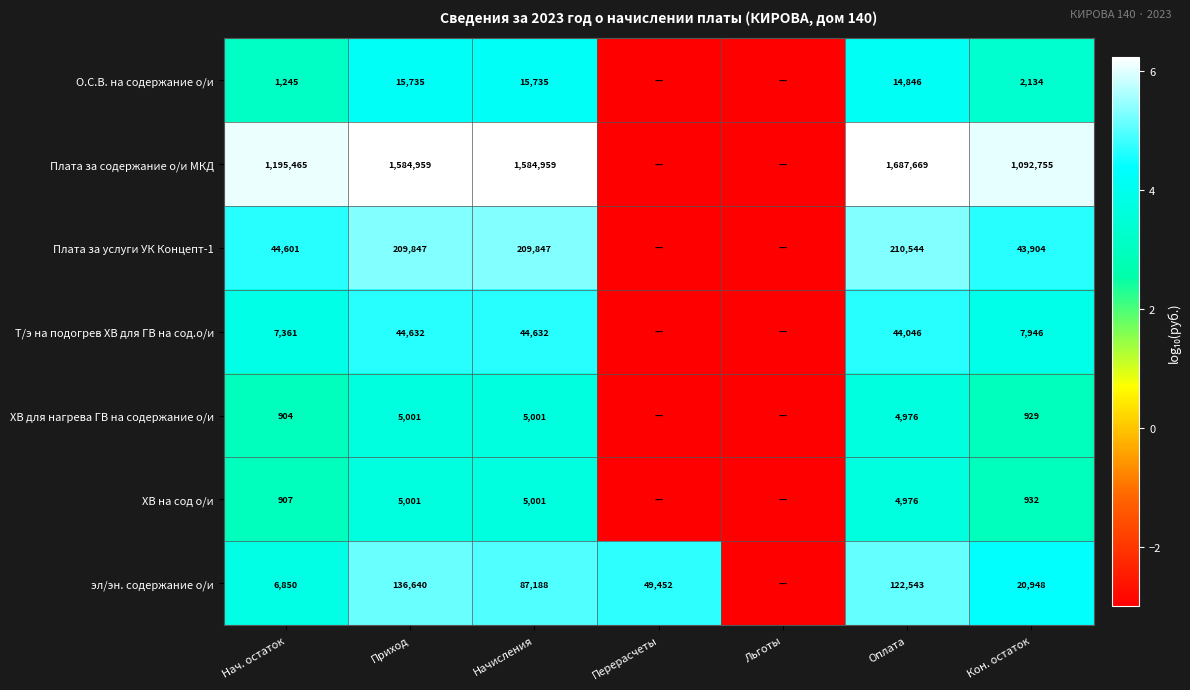

The ХВ на сод о/и series shows 6.3 at Приход. True or false?

False